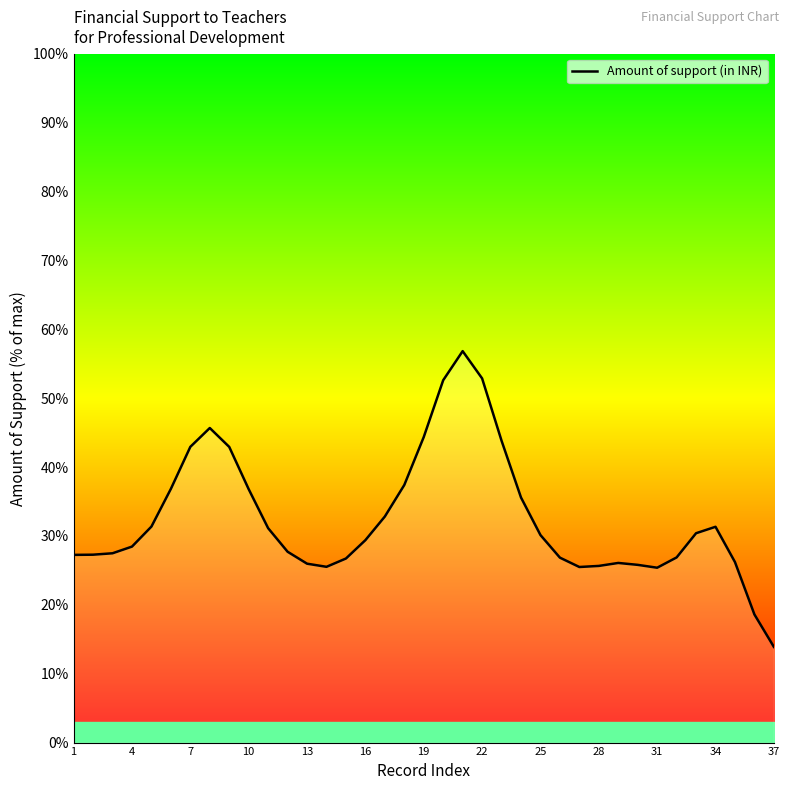

What is the difference between the maximum and minimum values?

42.9